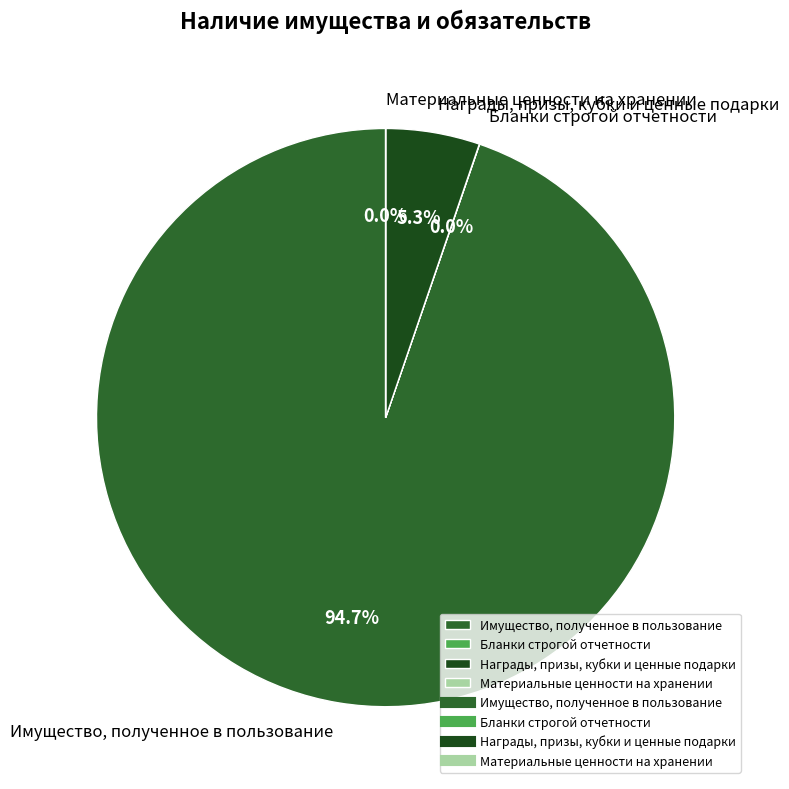

Does Имущество, полученное в пользование represent more than half of the total?

Yes